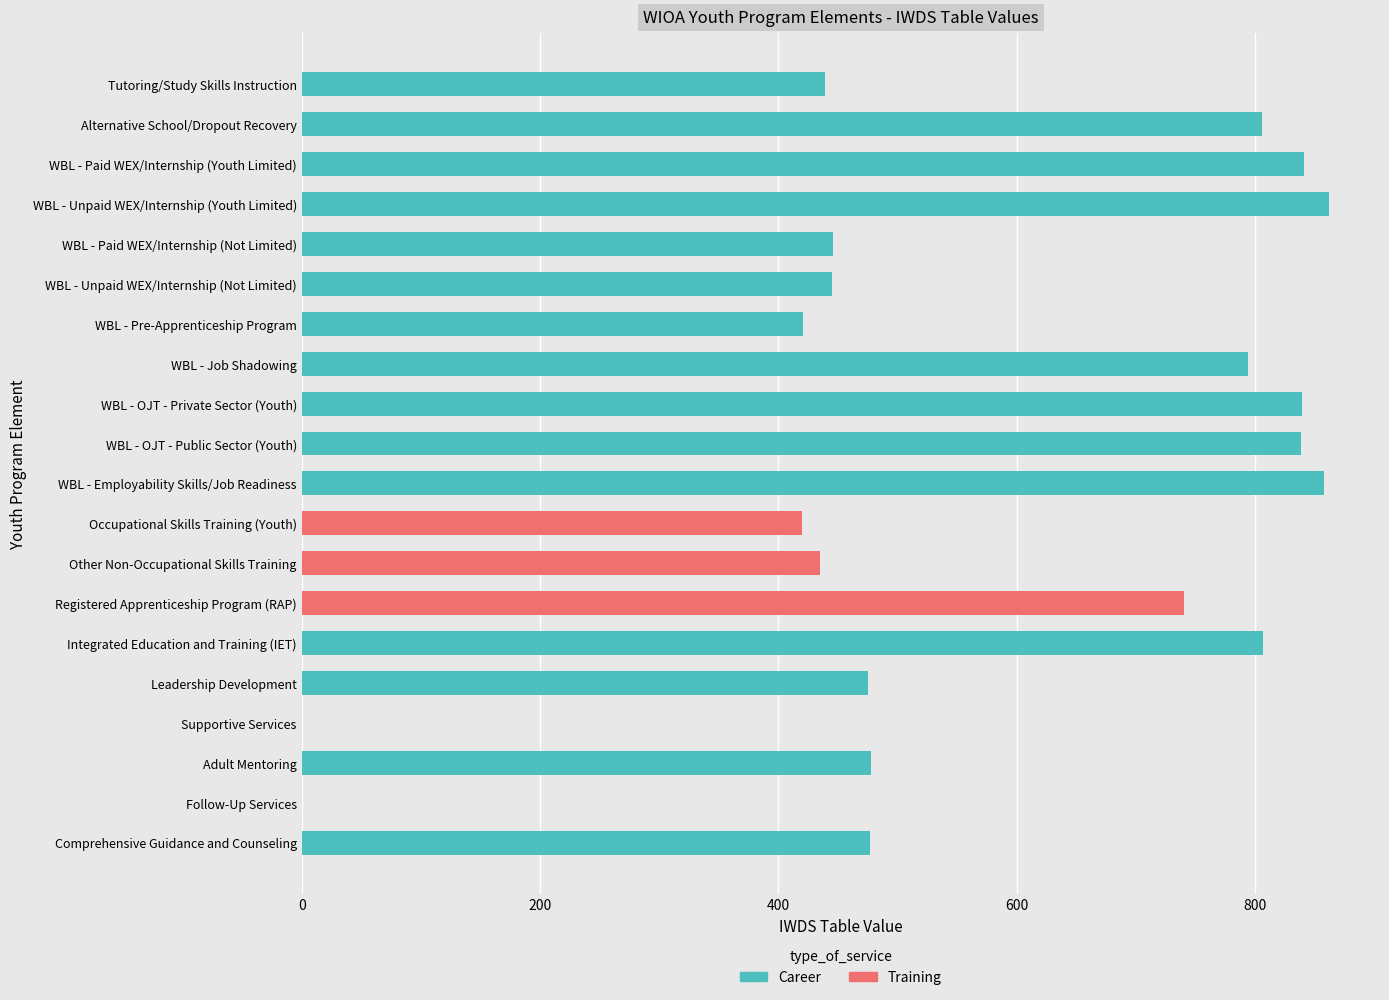

How many positive values are there?

18